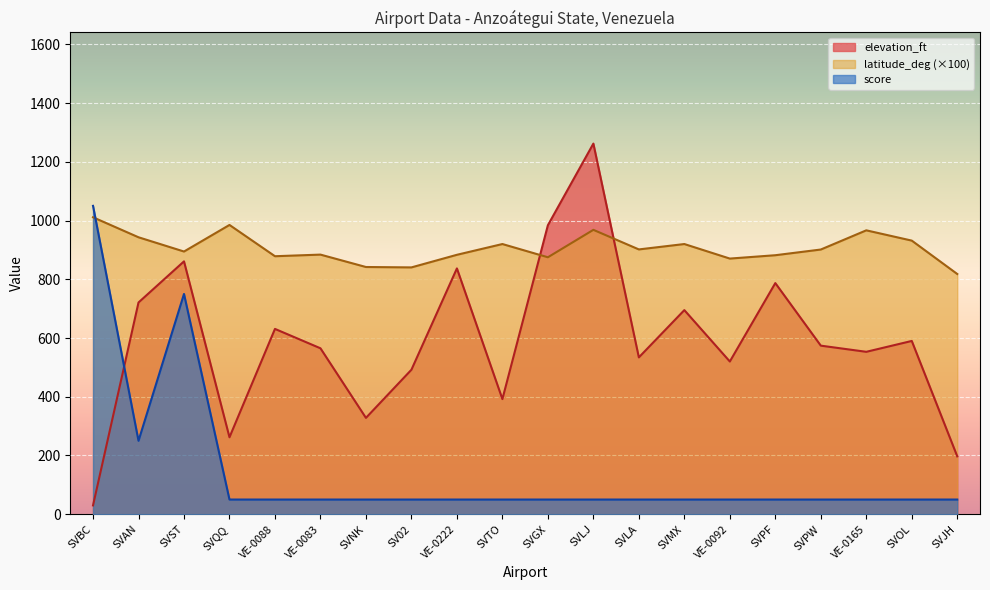

What is the difference between the maximum and minimum values in the latitude_deg series?

193.1